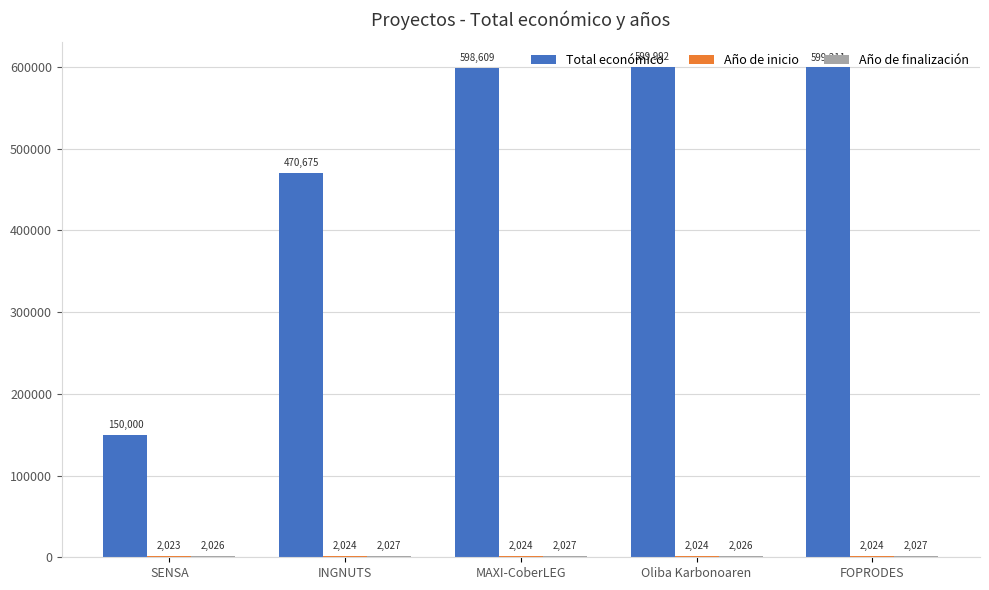

Where is Total económico nearest to the value 374996?

INGNUTS